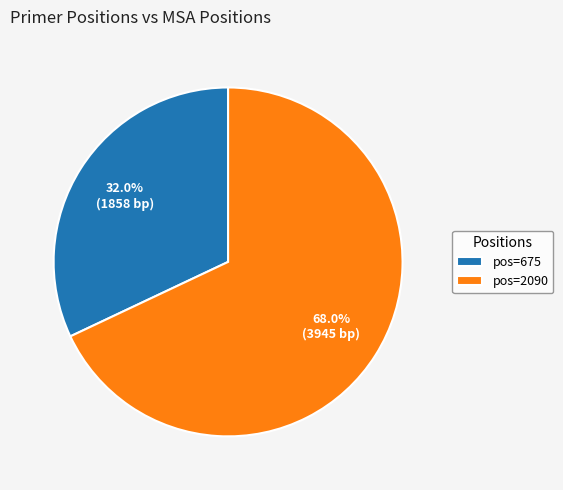

To the nearest percent, what is the difference between the largest and smallest slice percentages?

36%